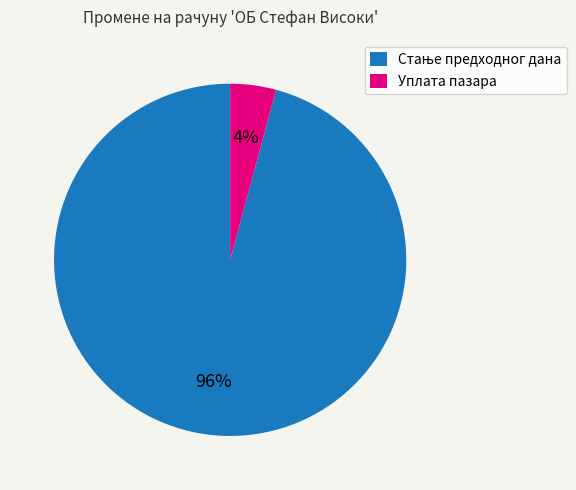

To the nearest percent, what portion does Уплата пазара represent?

4%